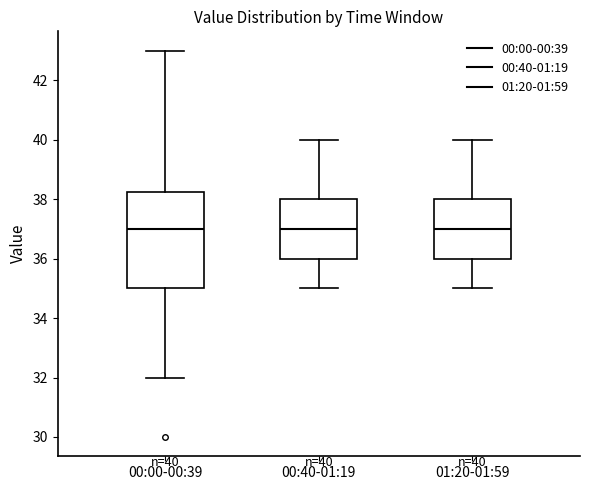

Comparing the boxes themselves (not the whiskers), which one is the tallest?

00:00-00:39